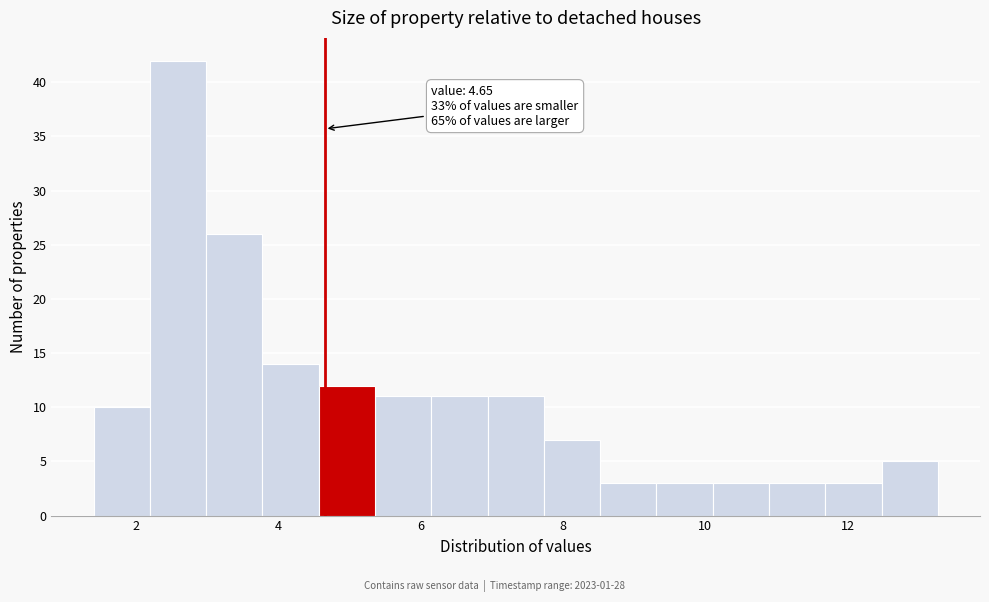

Around what value on the x-axis is the tallest bar? Give the approximate position of its centre, as read against the axis.

2.6